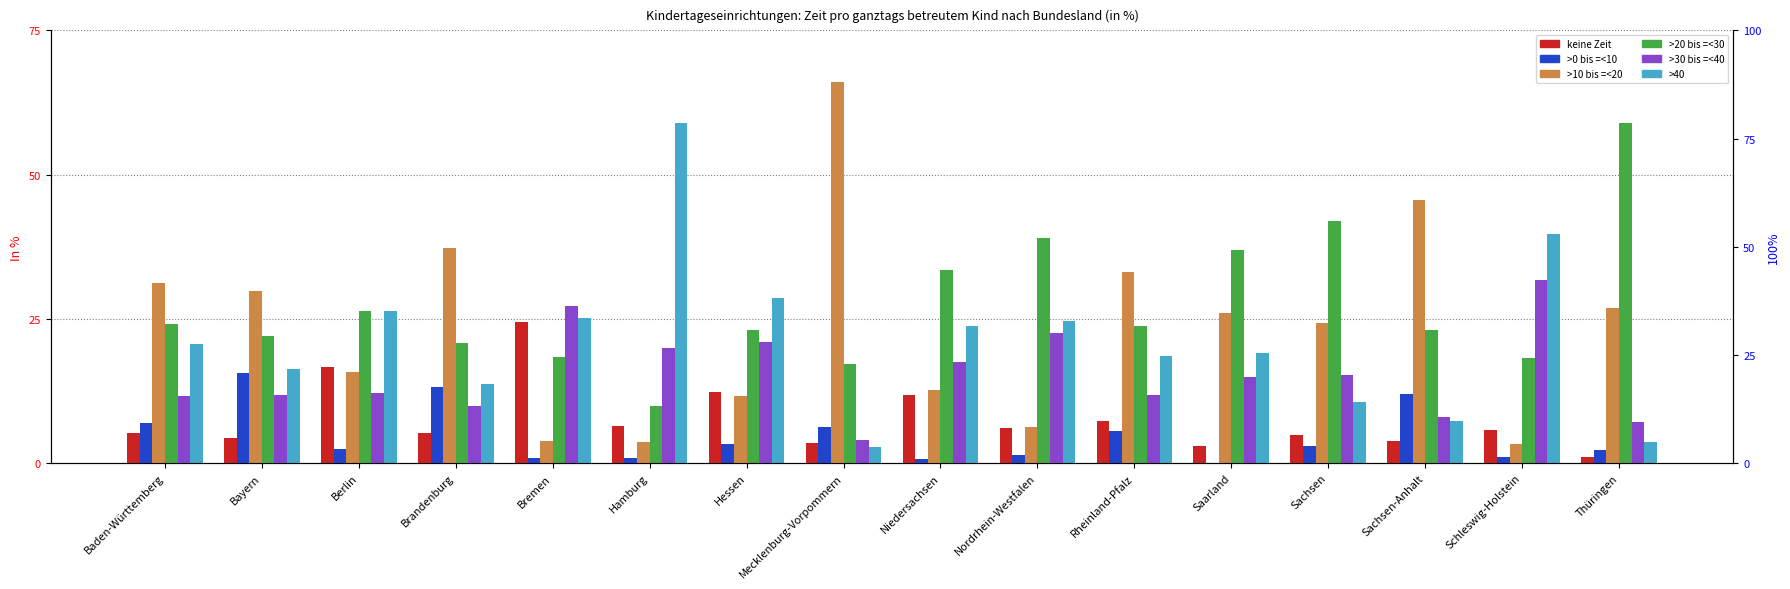

What is the value of the >30 bis =<40 bar at the 5th from the left?

27.3